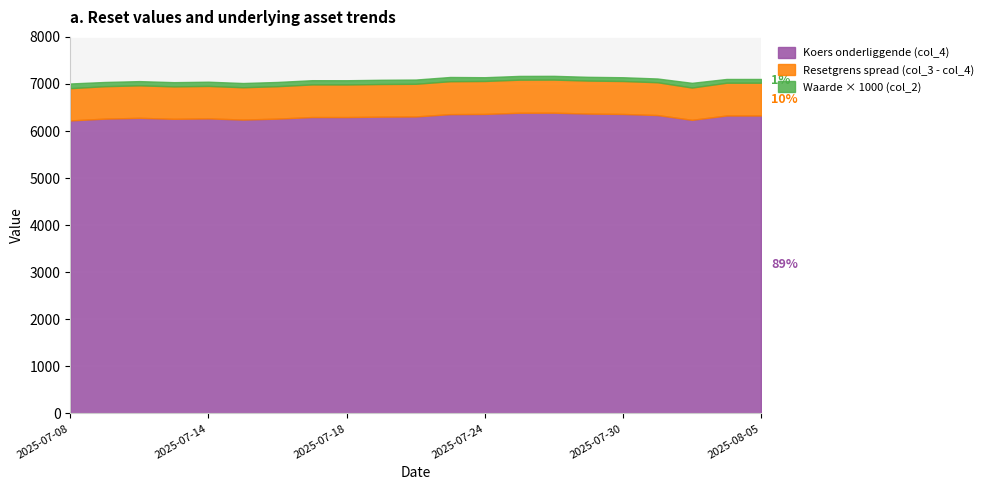

What is the difference between the highest and lowest values at 2025-07-28?

7092.6